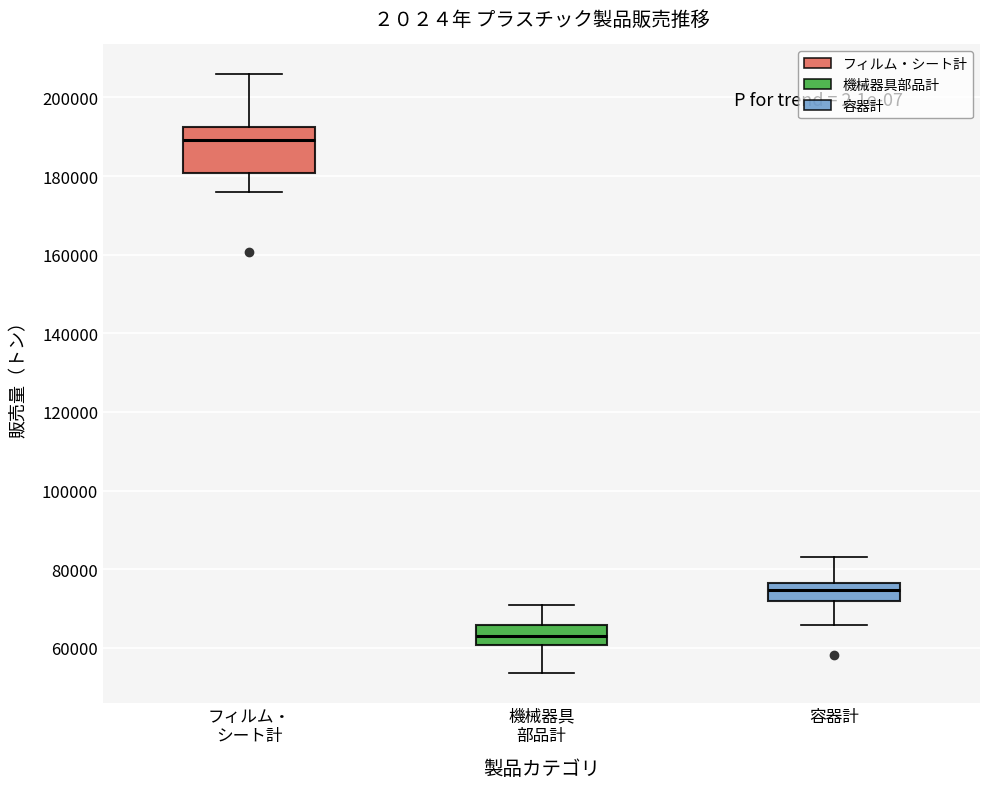

Which box's median line is the lowest?

機械器具 部品計